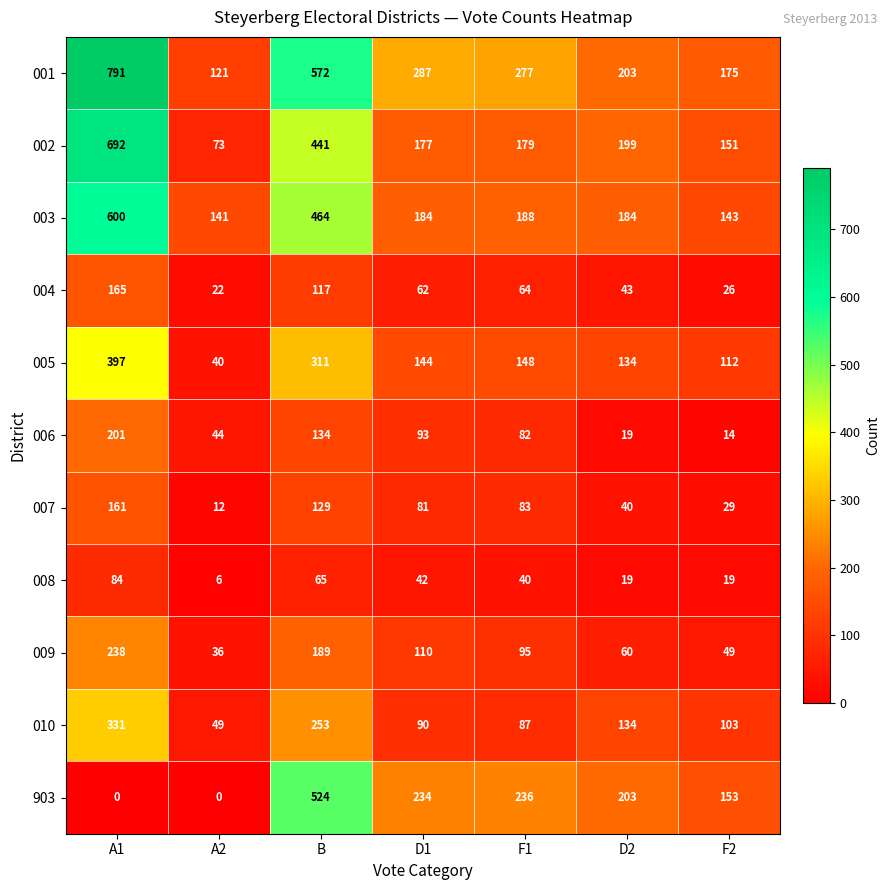

What is the greatest value displayed?

791